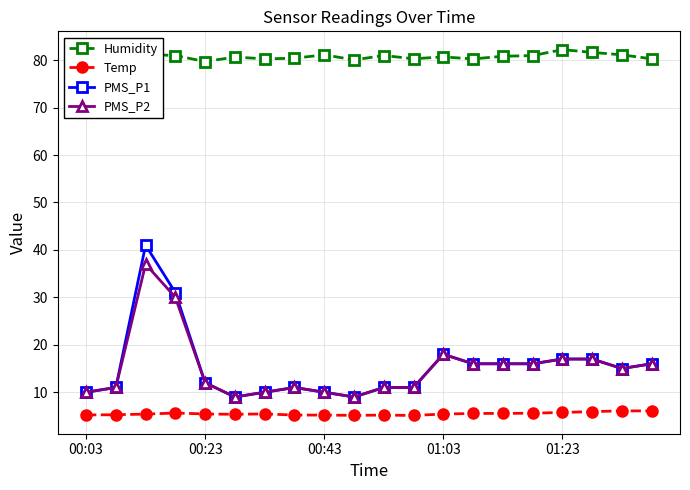

In Humidity, how many points are higher than both neighbors (excluding endpoints)?

6